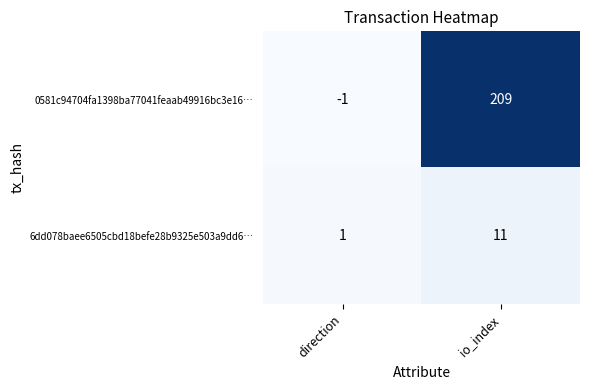

At which category is the sum across all series the highest?

io_index